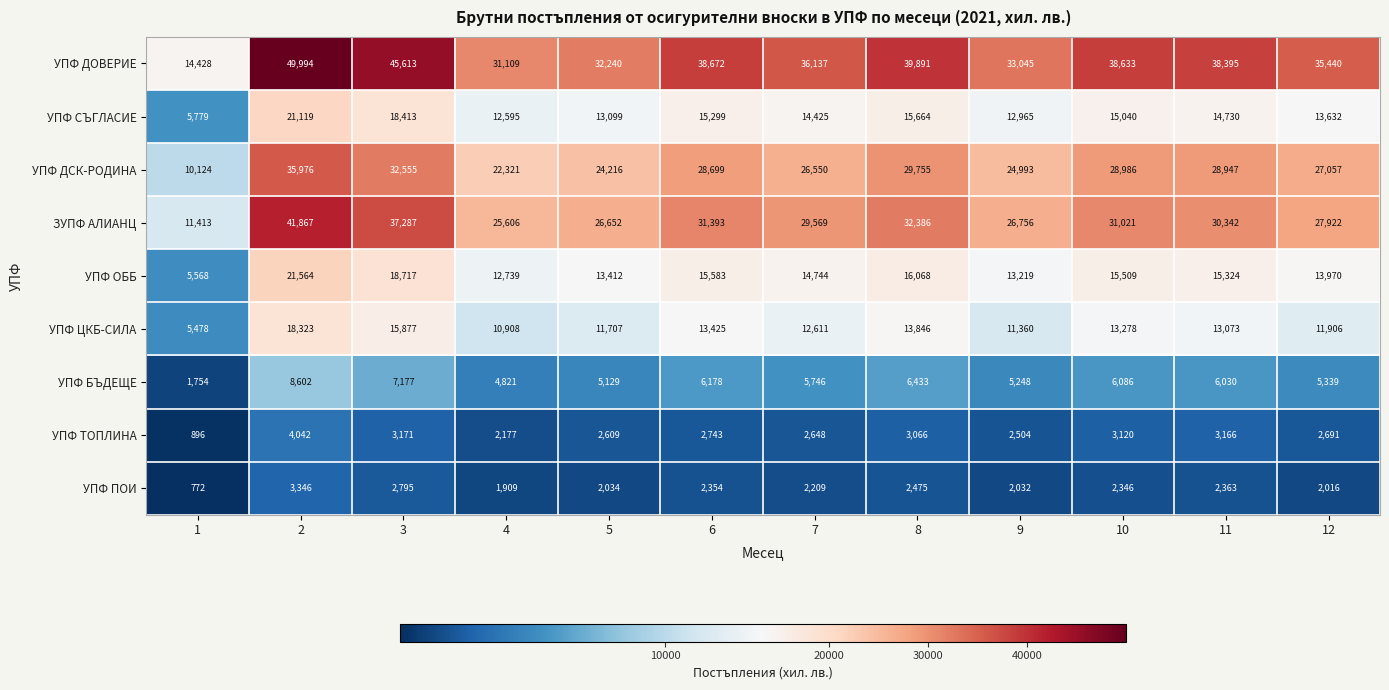

Is the value of УПФ СЪГЛАСИЕ at 1 greater than the value of УПФ ЦКБ-СИЛА at 6?

No